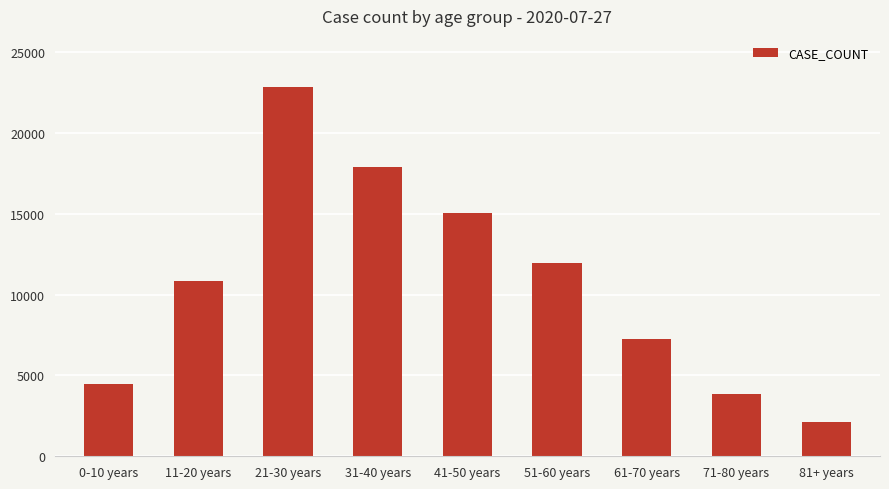

Reading left to right, transcribe all the data shown in this chart.

0-10 years=4494	11-20 years=10857	21-30 years=22863	31-40 years=17879	41-50 years=15037	51-60 years=11968	61-70 years=7270	71-80 years=3835	81+ years=2112